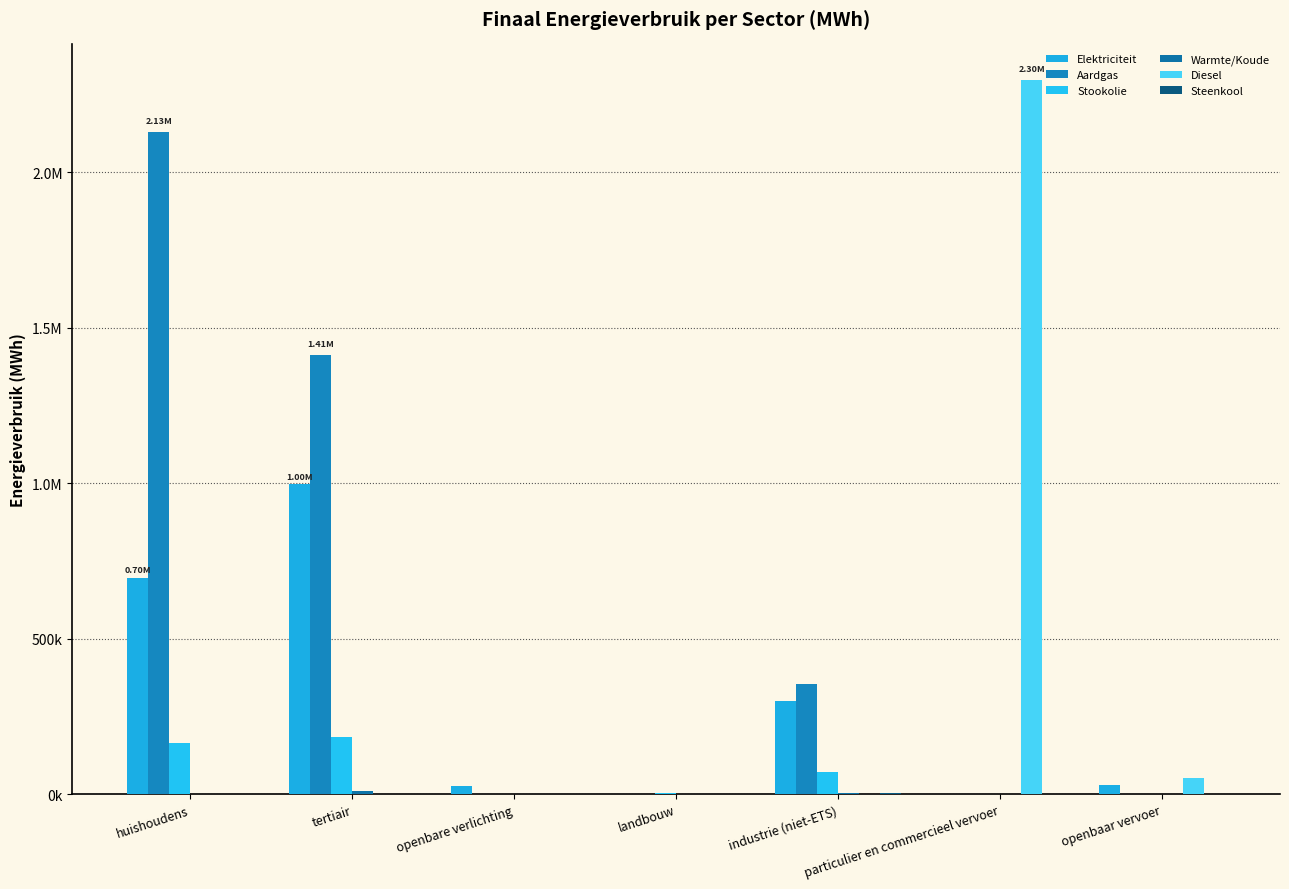

Are the bars horizontal?

No